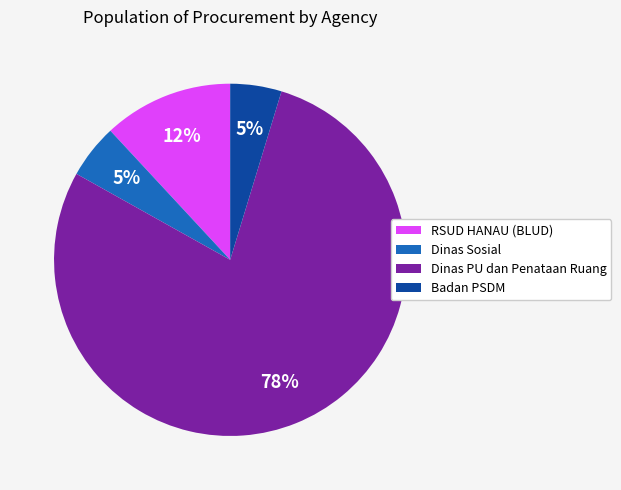

Which slice is the largest?

Dinas PU dan Penataan Ruang